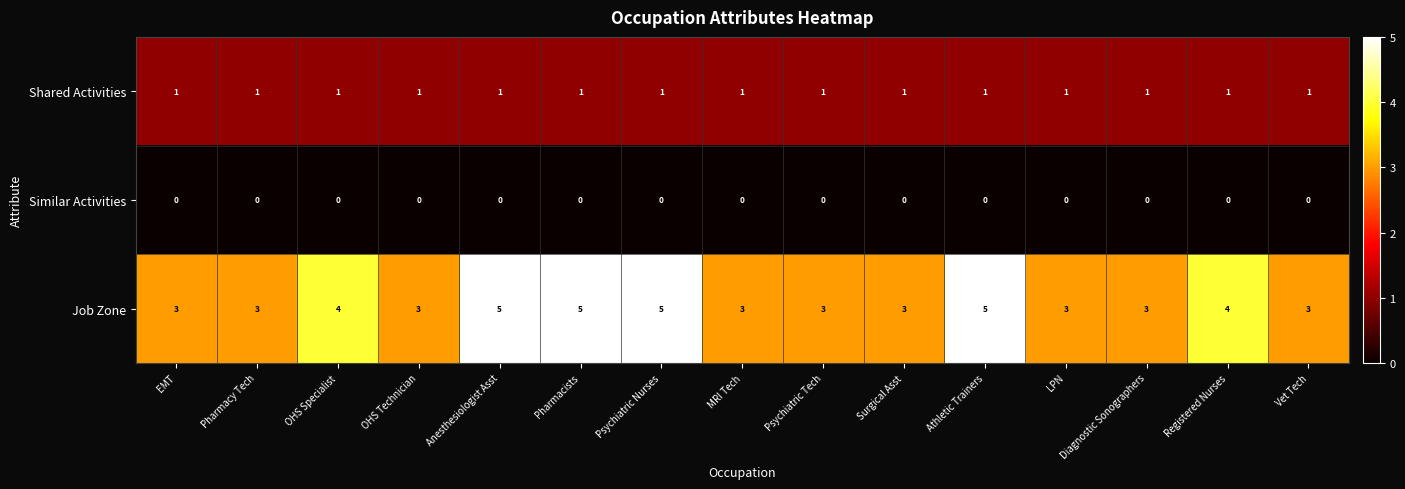

What is the maximum value shown in the chart?

5